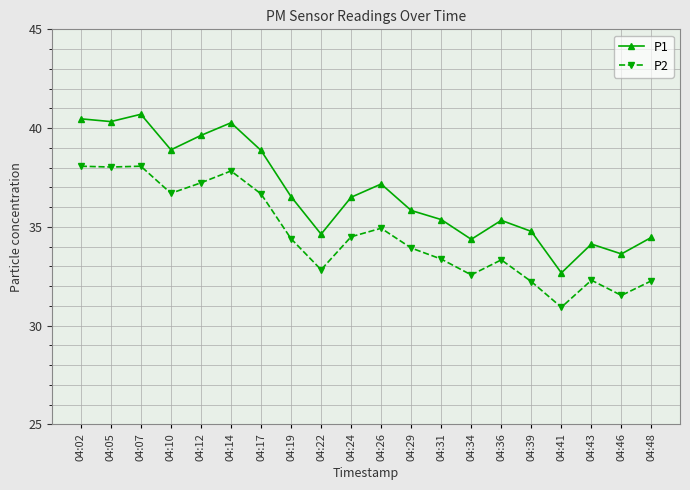

Does the chart display data point markers on the line(s)?

Yes